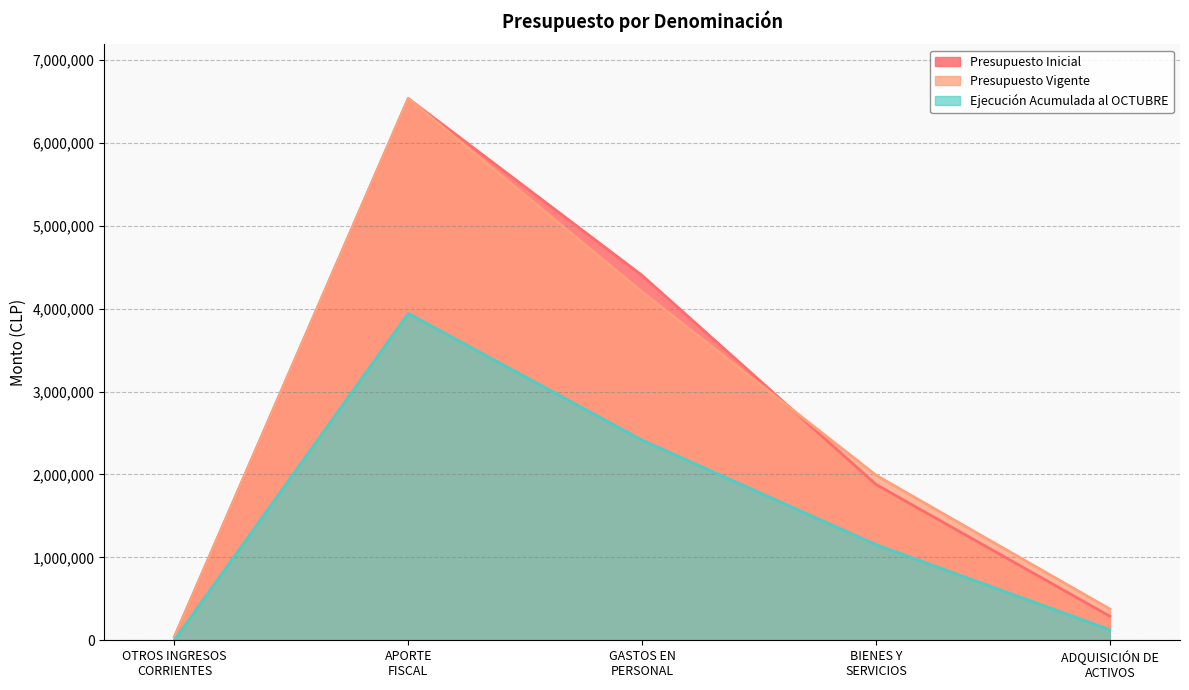

What is the average value of the Presupuesto Inicial series?

2628482